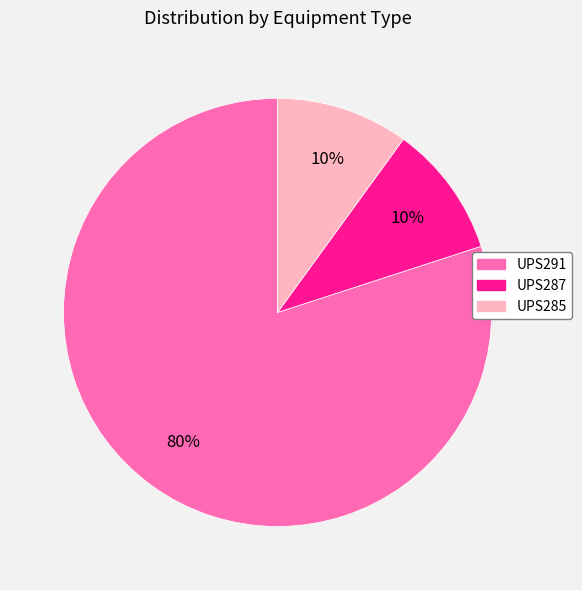

Do UPS285 and UPS287 together represent more than half of the pie?

No